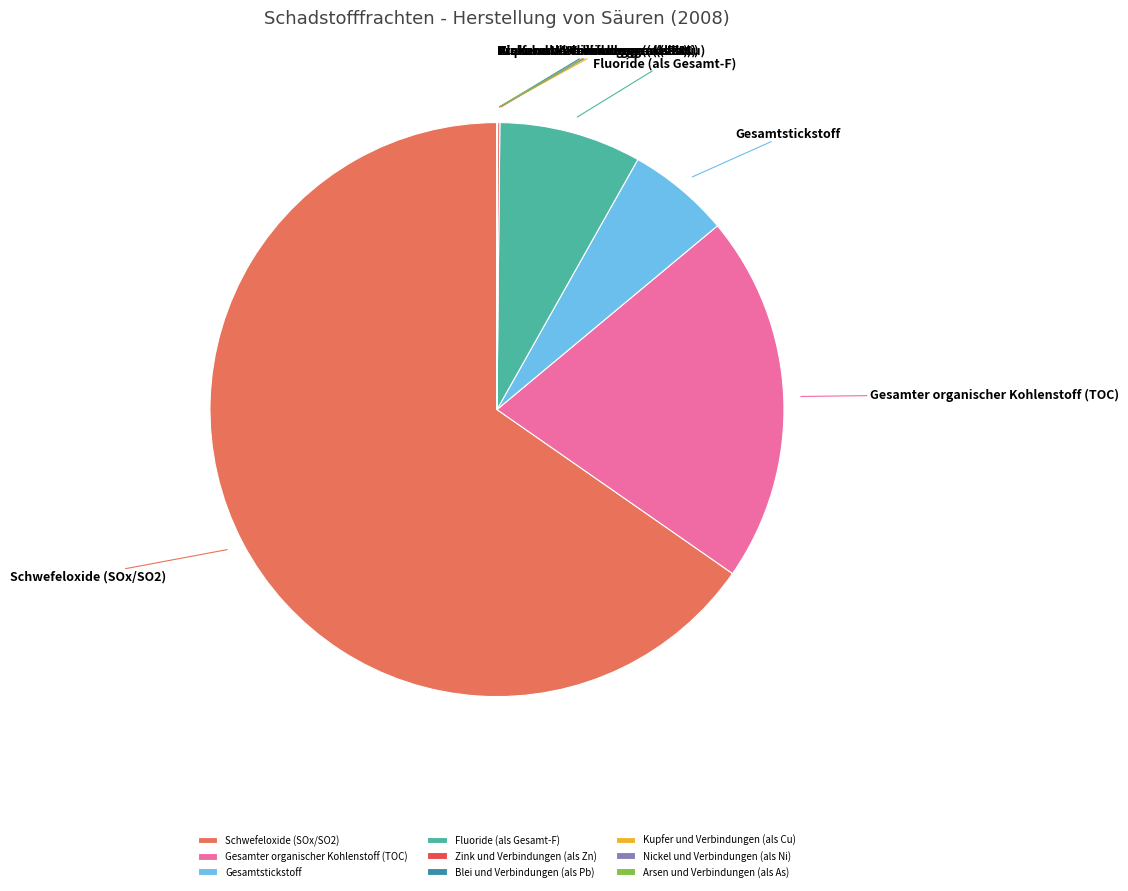

Is it true that Gesamtstickstoff is 6% of the pie?

True